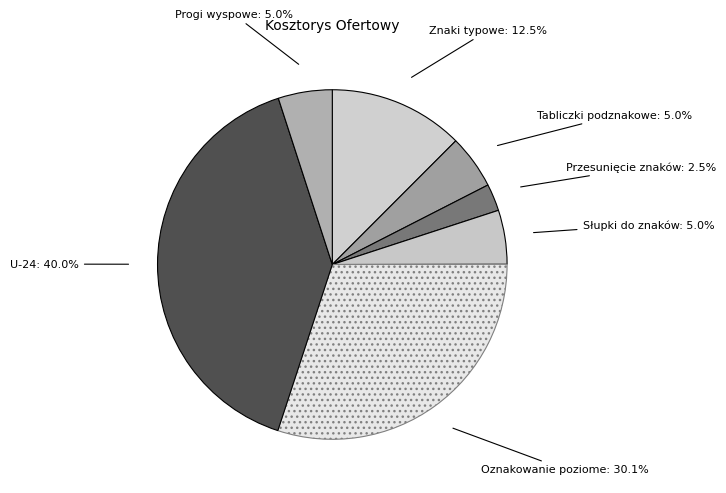

Which has a higher value, Przesunięcie znaków or Tabliczki podznakowe?

Tabliczki podznakowe